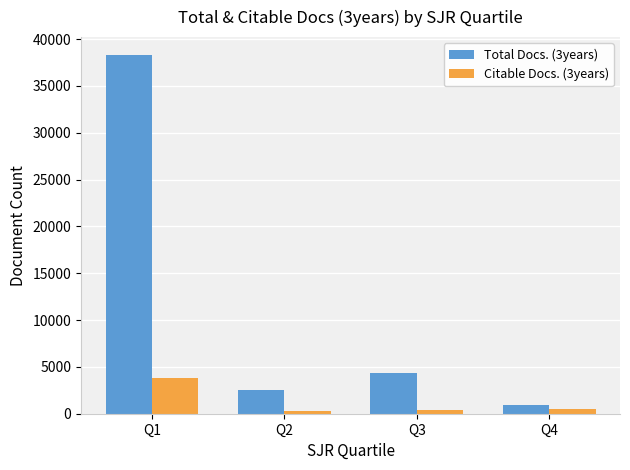

Rank the series by their average value, from highest to lowest.

Total Docs. (3years), Citable Docs. (3years)